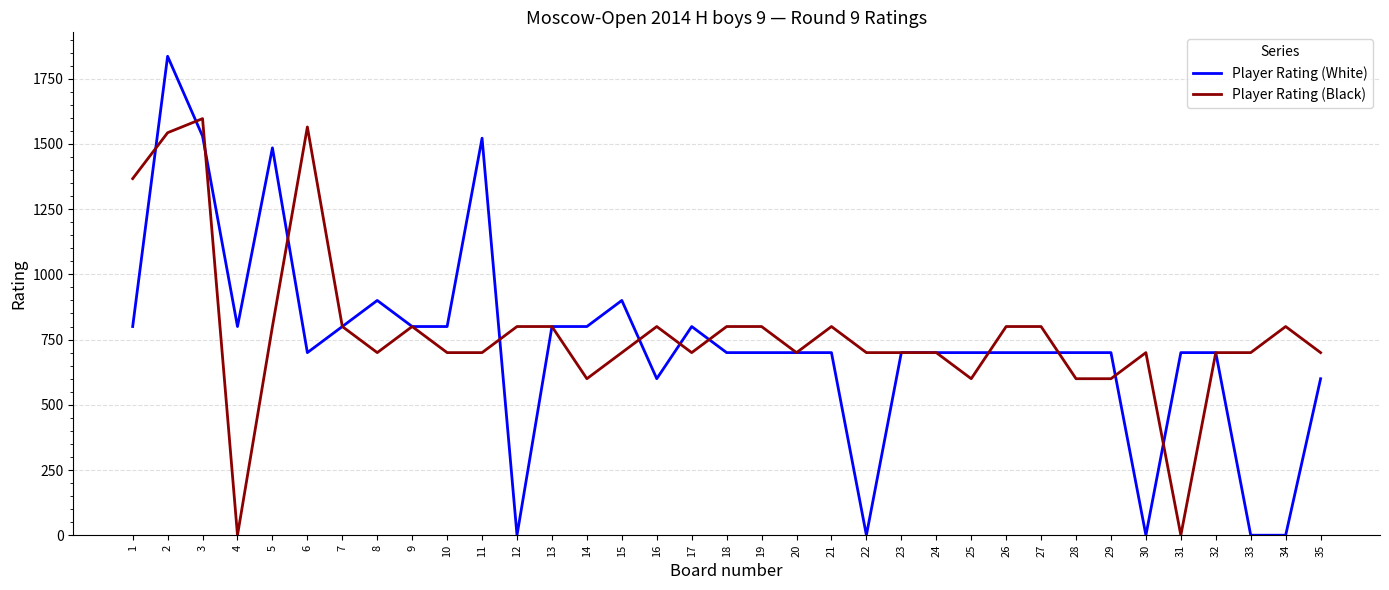

The value of Player Rating (White) at 10 is 1342. True or false?

False